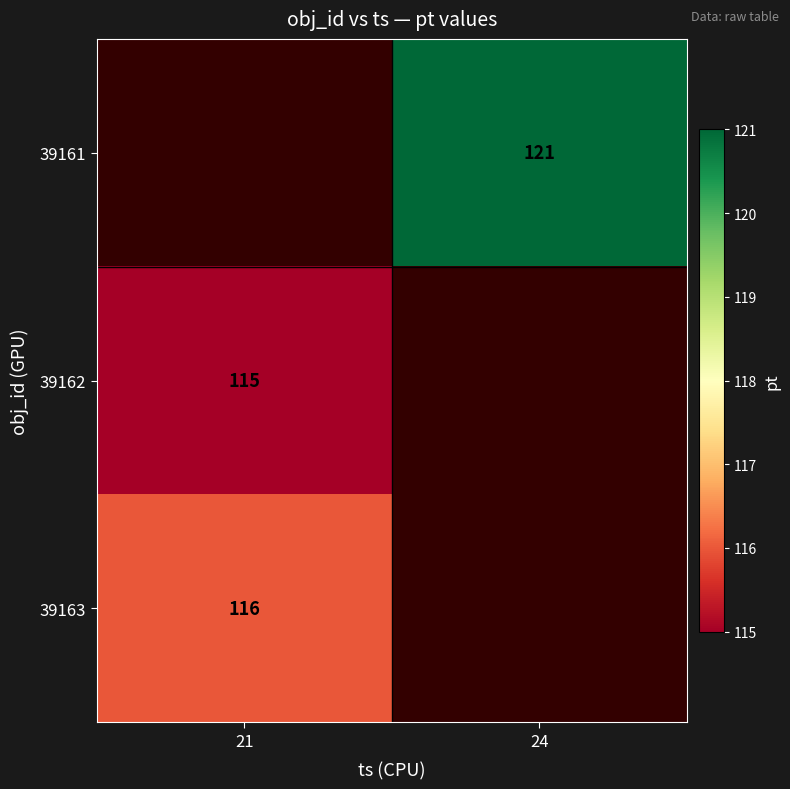

Which label corresponds to the smallest value in the chart?

21